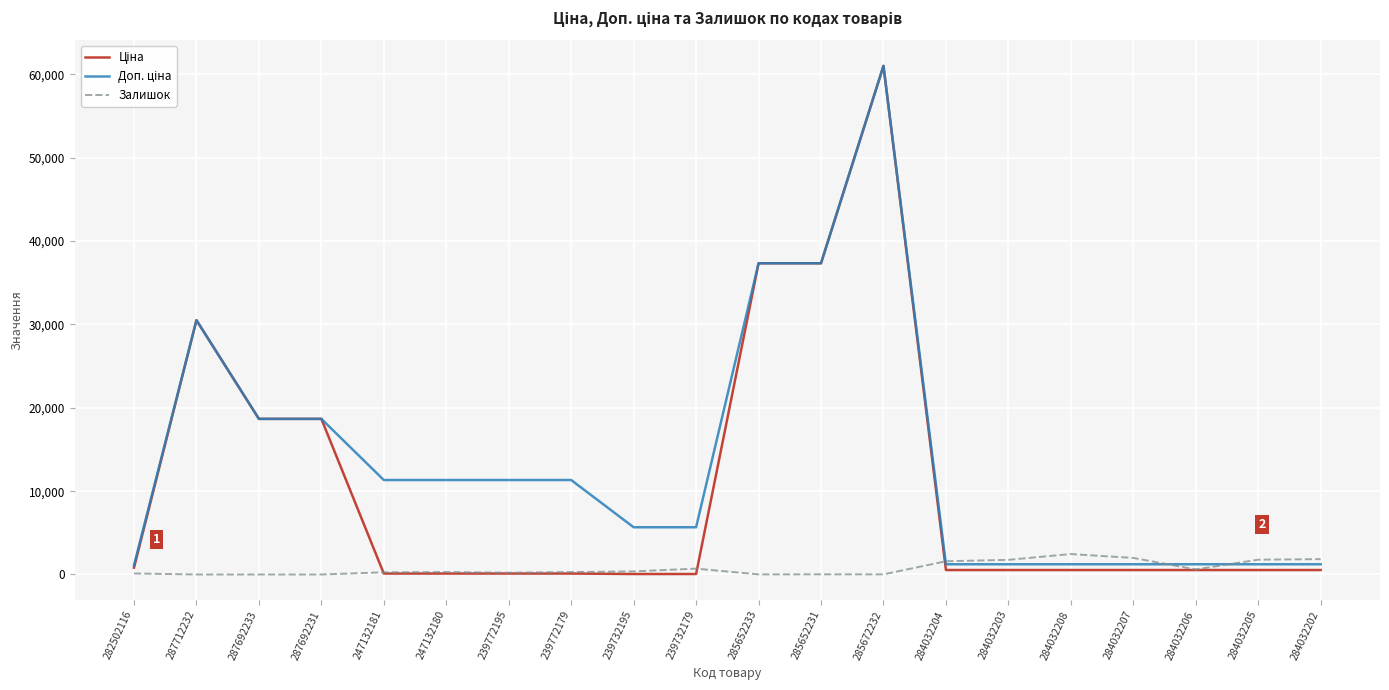

What is the maximum value shown in the chart?

61024.7